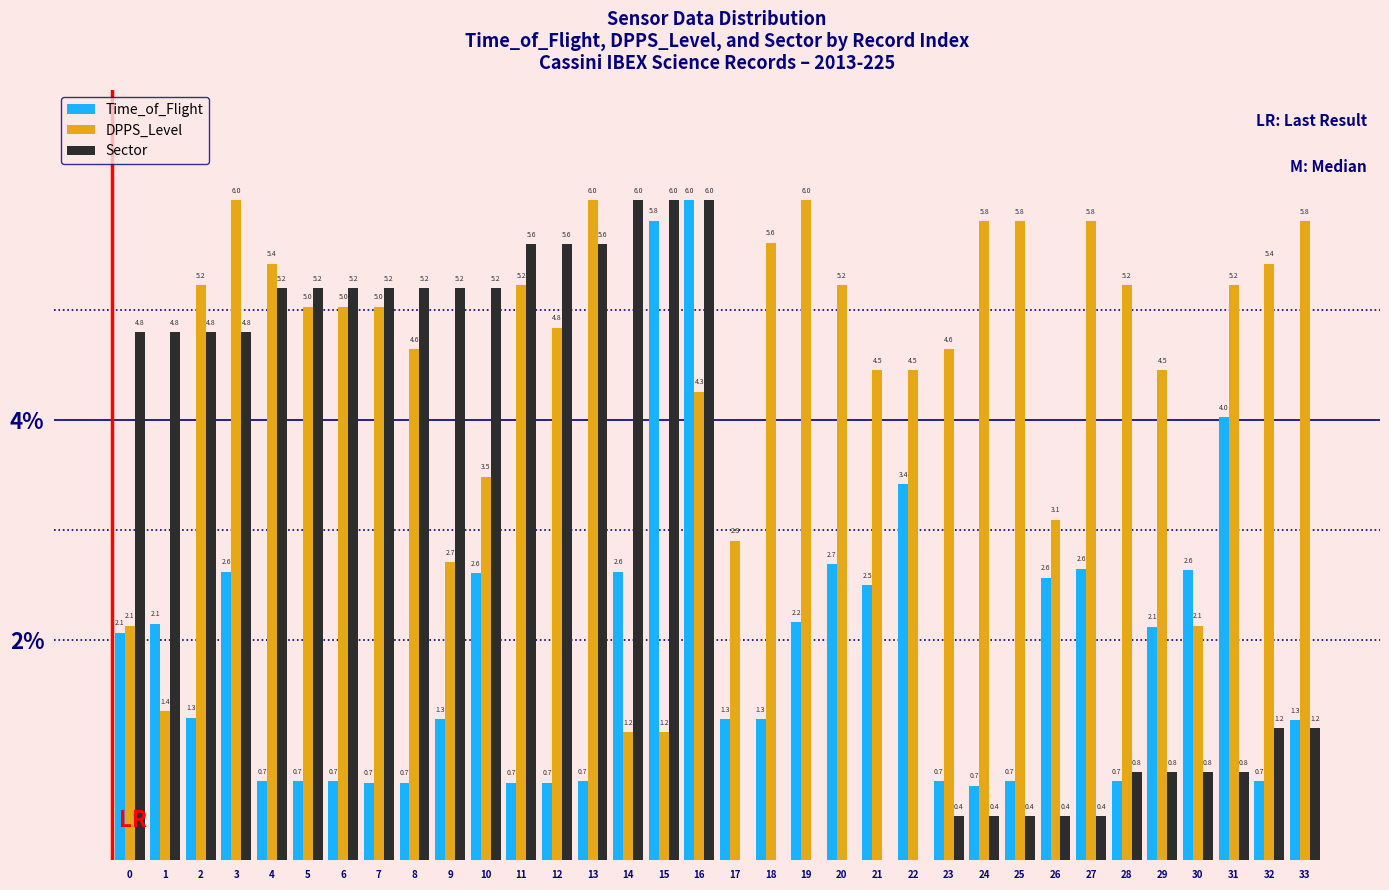

Which series changed the most between 16 and 30?

Sector